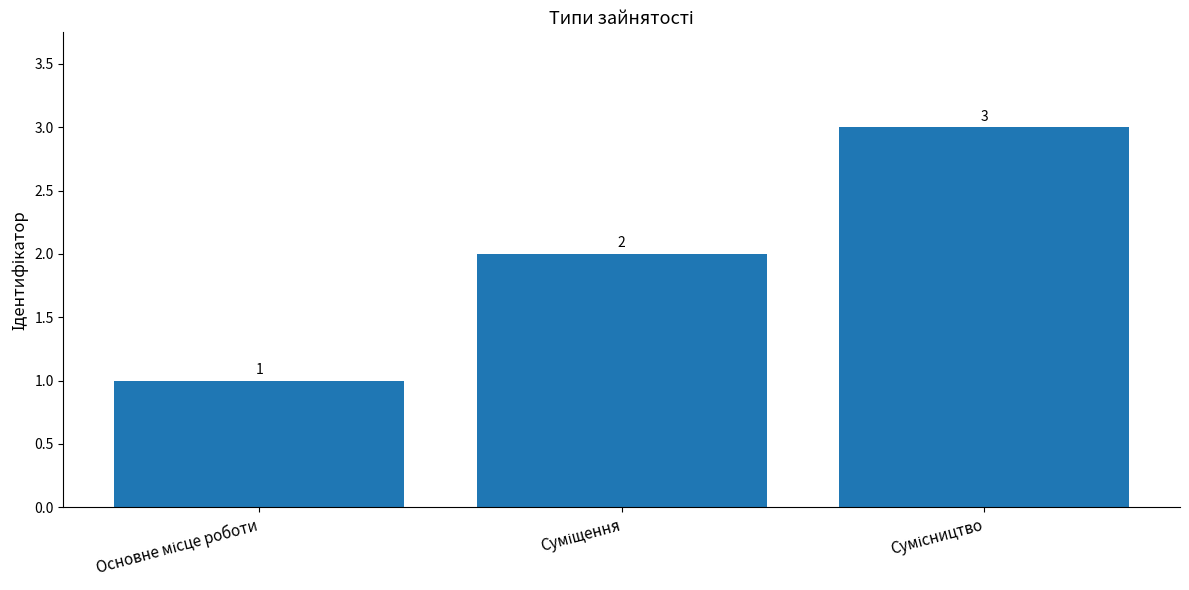

What is the maximum value shown in the chart?

3